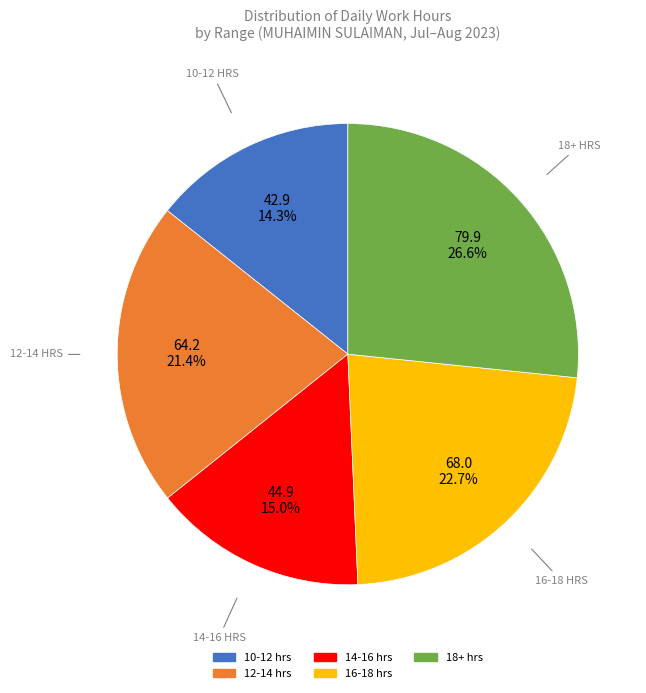

Does any single category account for the majority?

No